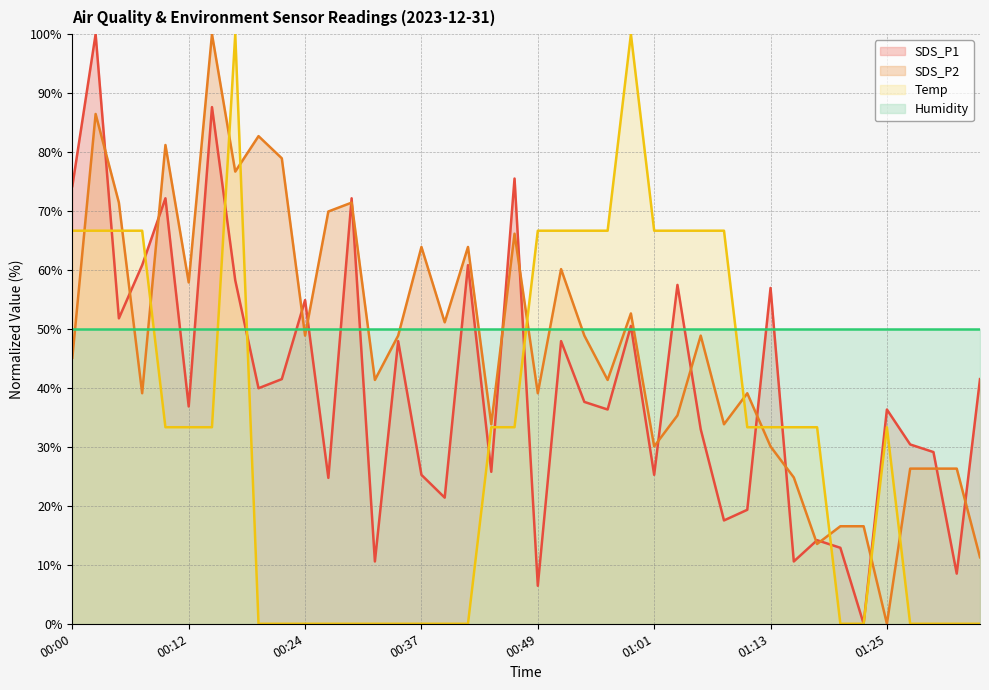

Between 00:10 and 00:03, which is larger?

00:03